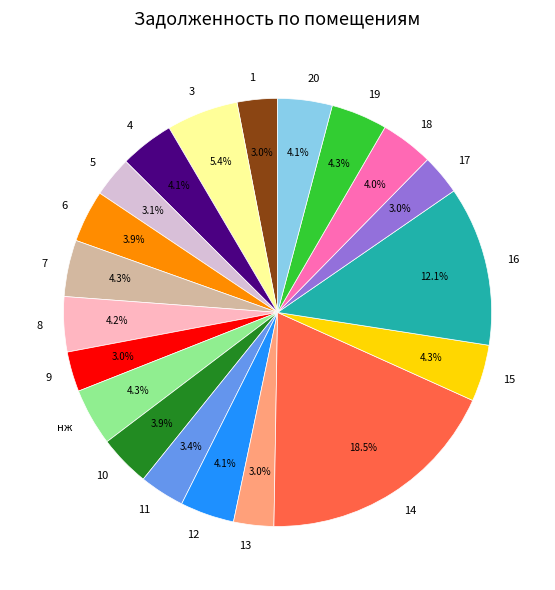

Count the number of slices in the pie.

20